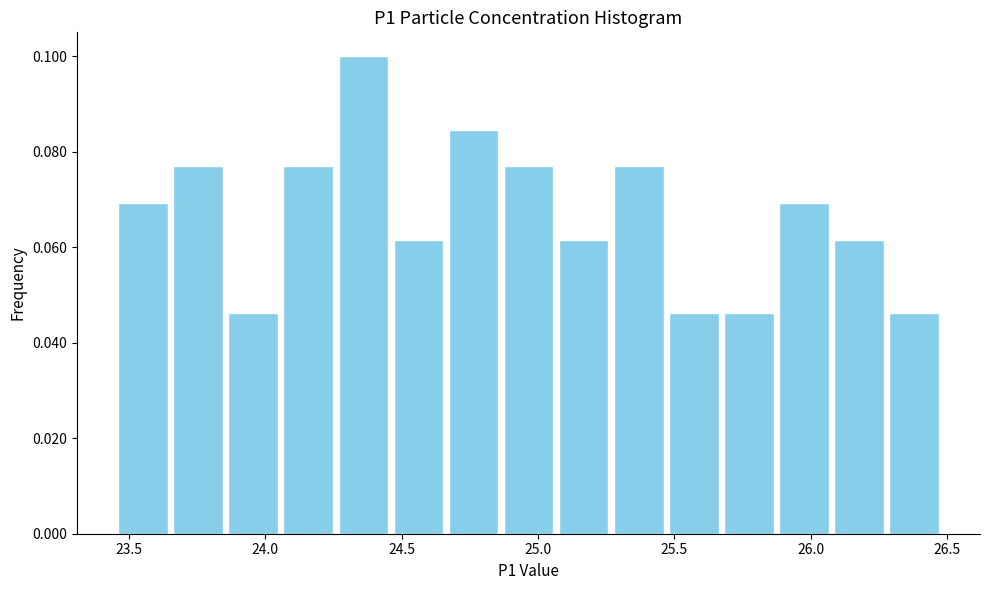

Reading left to right, transcribe this chart: for each bar, give the range it covers on the x-axis and its height. Neither the bar edges nor the heights are printed on the chart, so give them approximately, as read against the axes.

23.45 to 23.65: 0.070
23.65 to 23.85: 0.076
23.85 to 24.05: 0.046
24.05 to 24.25: 0.076
24.25 to 24.45: 0.100
24.45 to 24.65: 0.062
24.65 to 24.85: 0.084
24.85 to 25.05: 0.076
25.05 to 25.25: 0.062
25.25 to 25.45: 0.076
25.45 to 25.65: 0.046
25.65 to 25.85: 0.046
25.85 to 26.10: 0.070
26.10 to 26.30: 0.062
26.30 to 26.50: 0.046